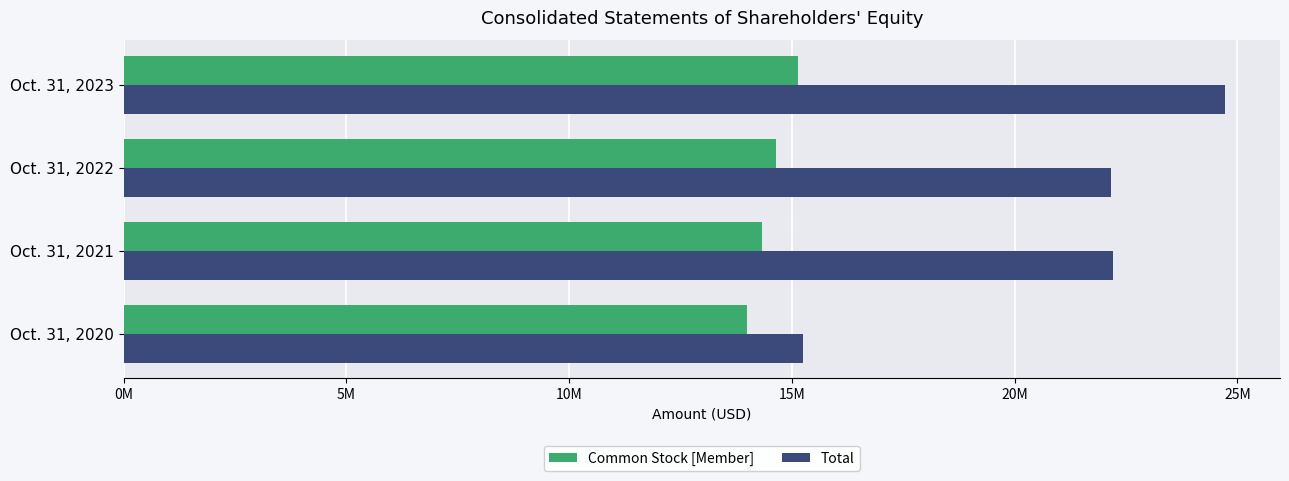

What are all the series names shown in the legend?

Common Stock [Member], Total